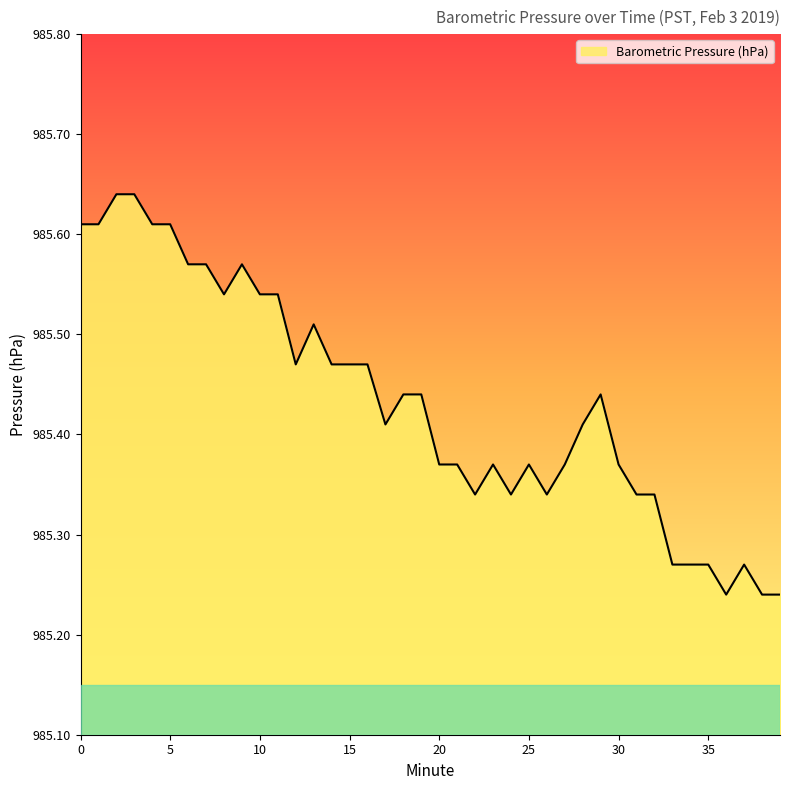

What is the difference between the maximum and minimum values?

0.4